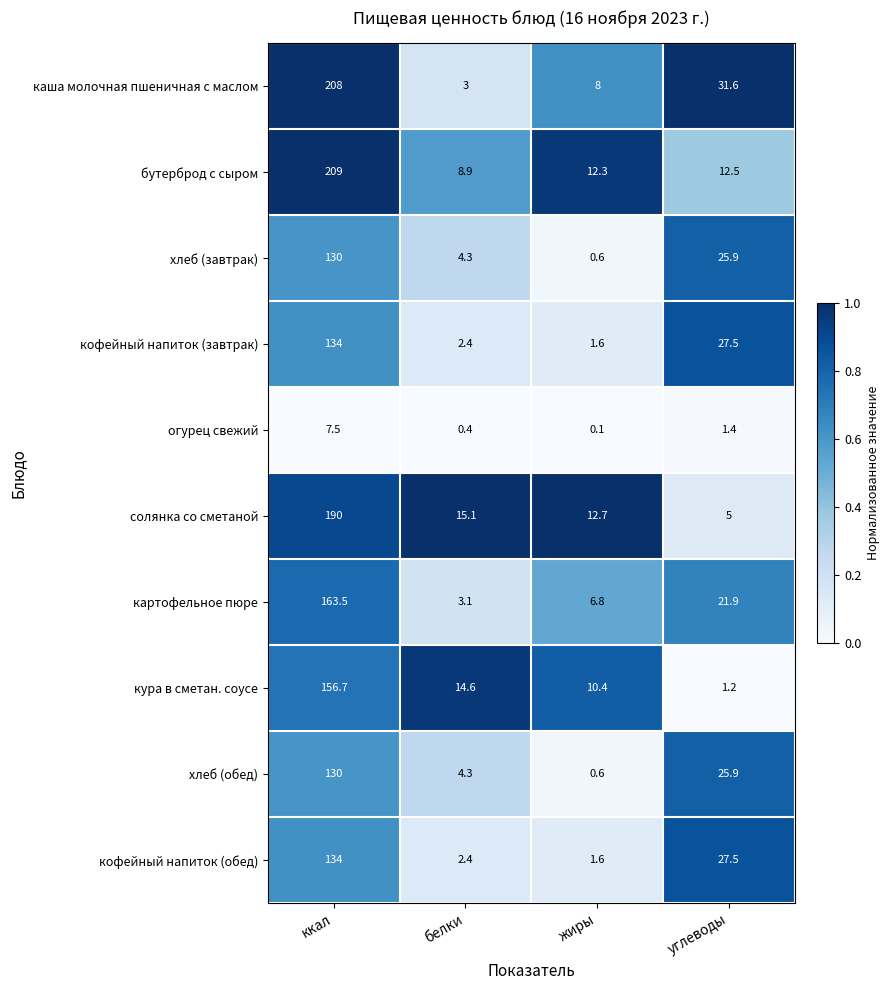

Where is картофельное пюре nearest to the value 83?

углеводы